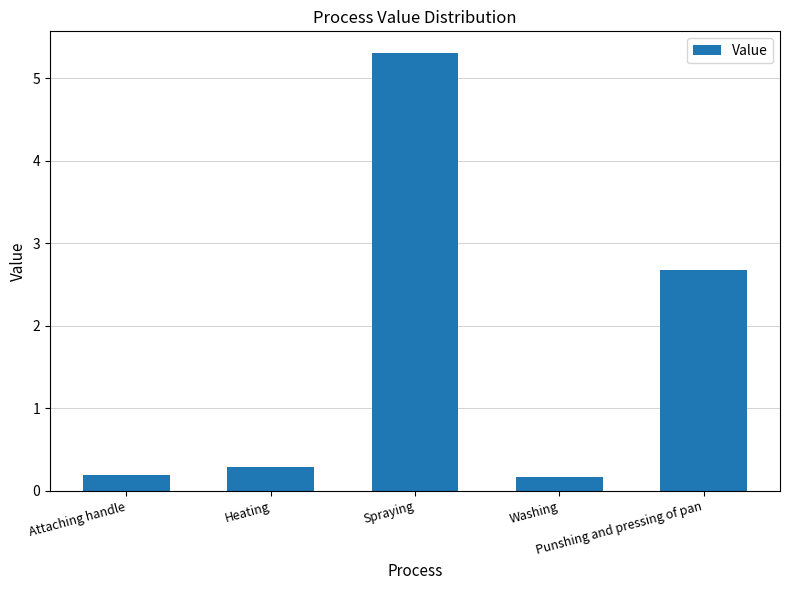

What is the sum of the values at Heating and Attaching handle?

0.5